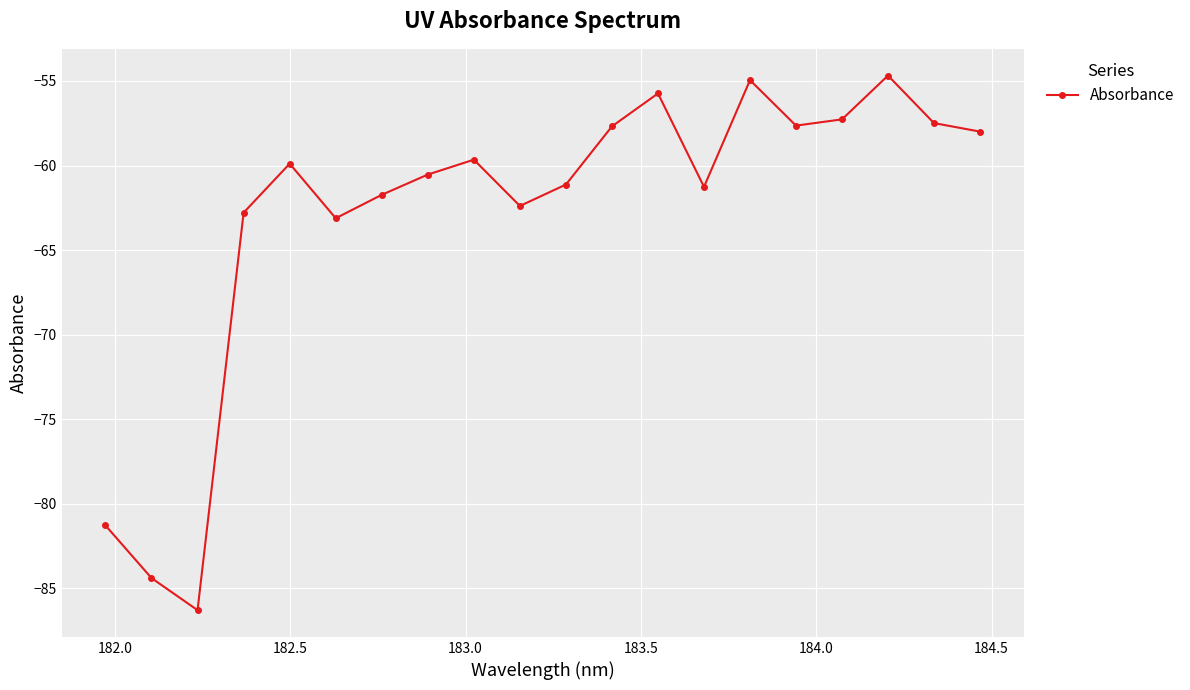

Does the chart have visible grid lines?

Yes